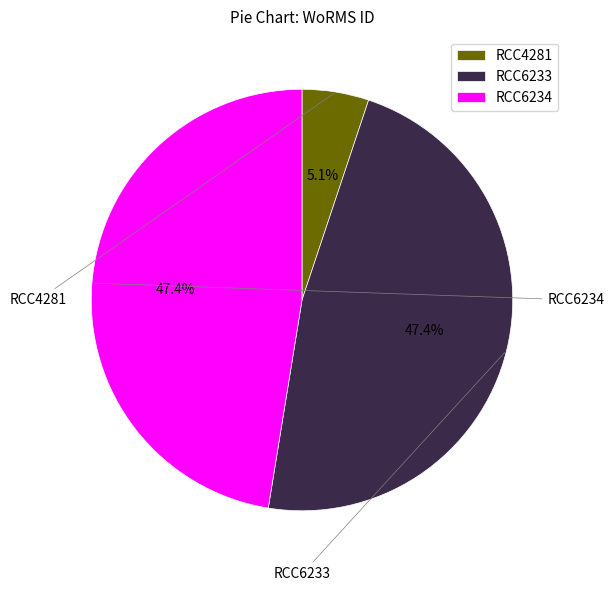

What is the total percentage of RCC6234 and RCC4281?

52.6%